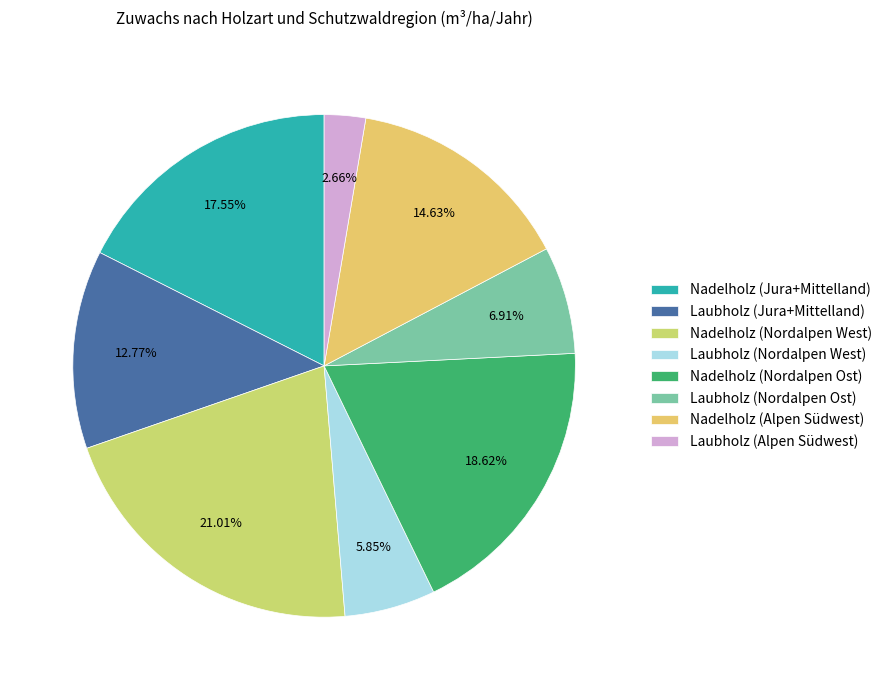

Combined, what portion of the pie is Laubholz (Nordalpen West) and Nadelholz (Nordalpen West)?

26.9%